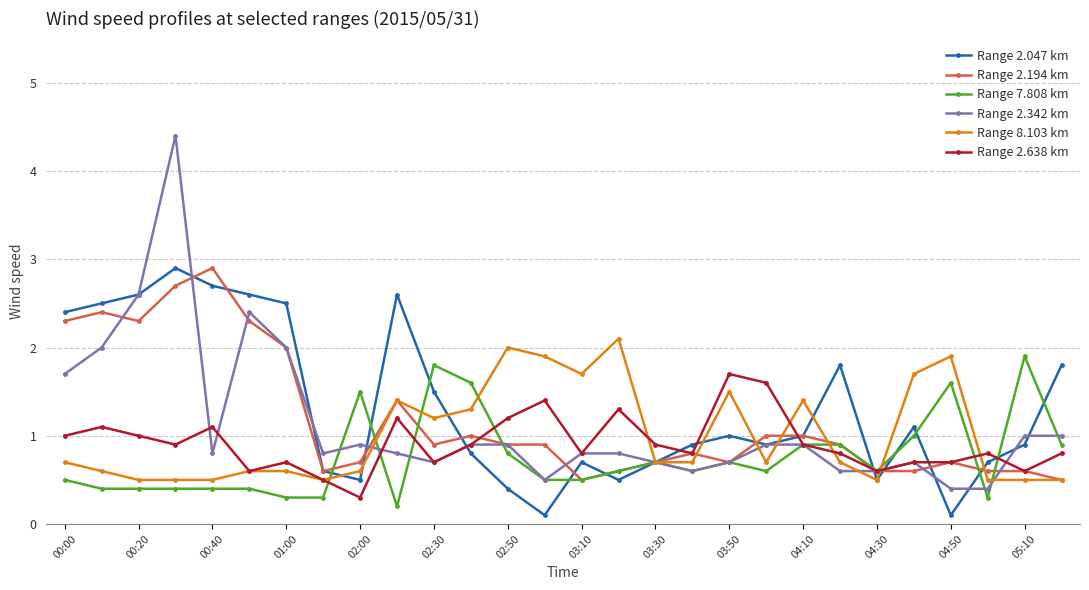

What is the highest value of the Range 7.808 km series?

1.9